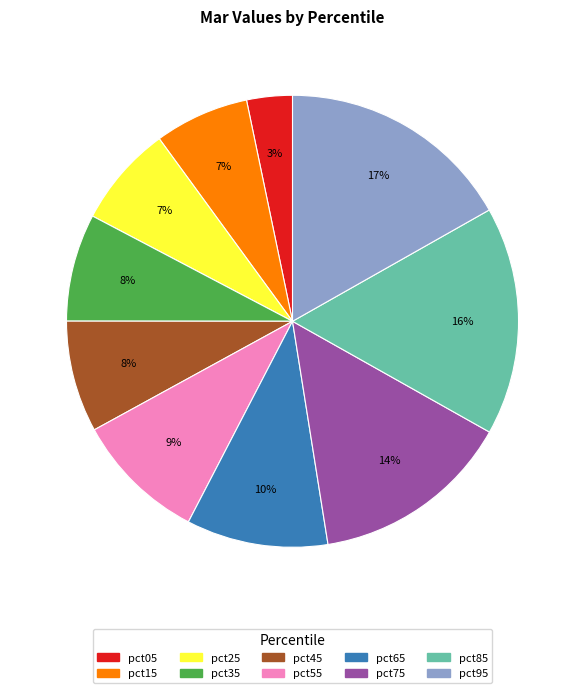

Between pct05 and pct95, which is larger?

pct95